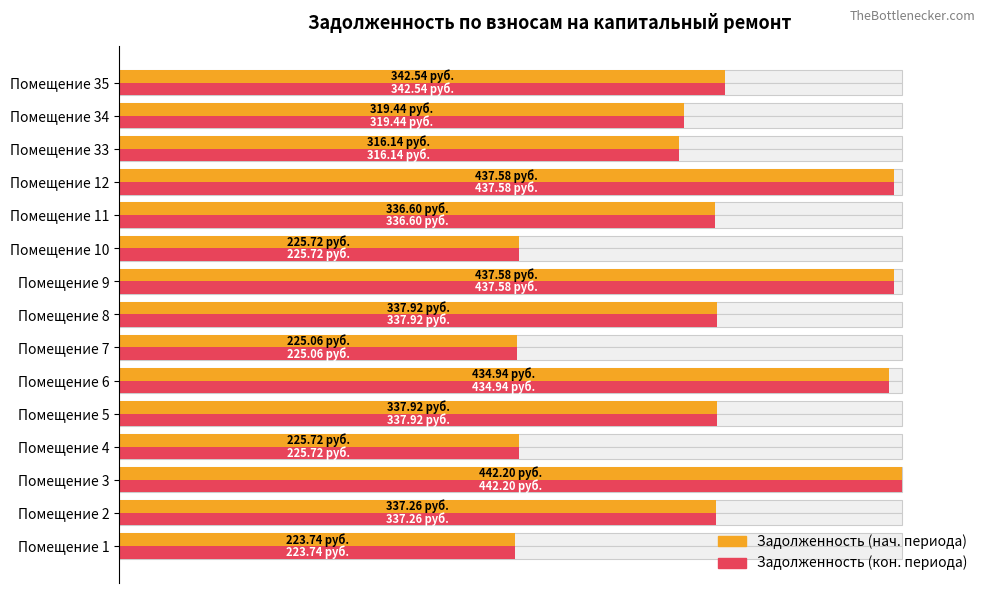

Which series changed the most between Помещение 1 and Помещение 10?

задолженность (col_1)